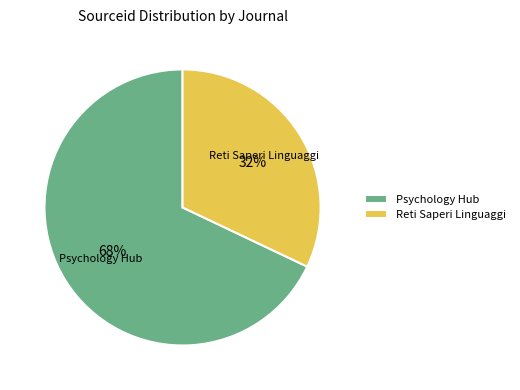

To the nearest percent, what is the difference between the largest and smallest slice percentages?

36%